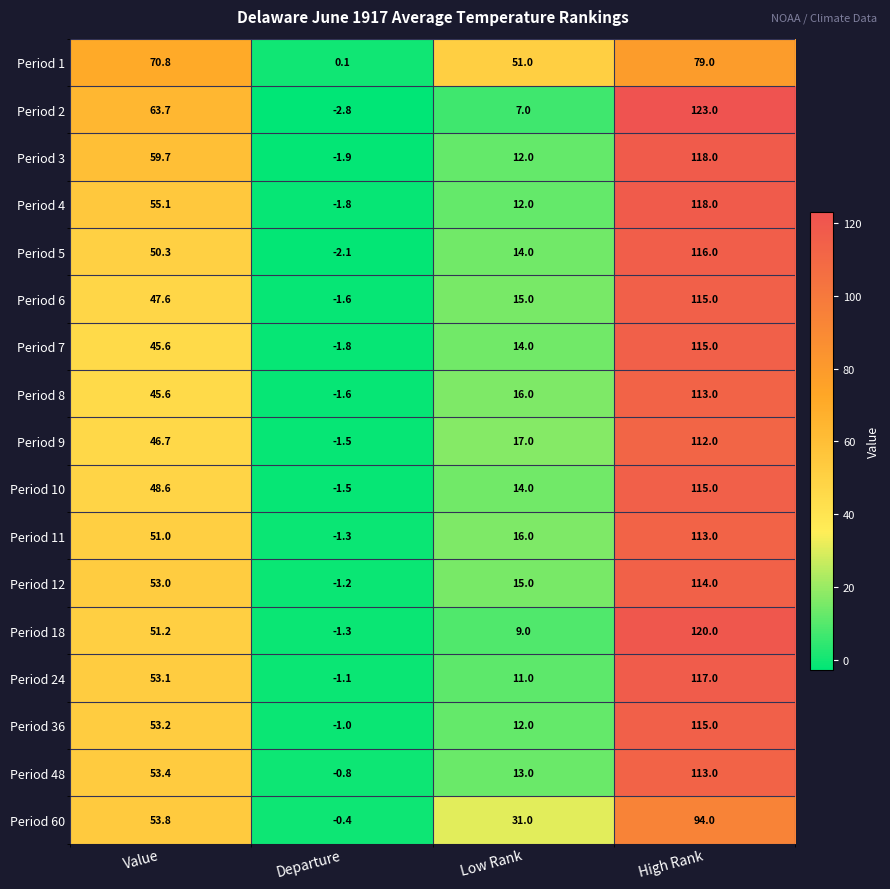

Which series has the largest range (max minus min)?

Period 2